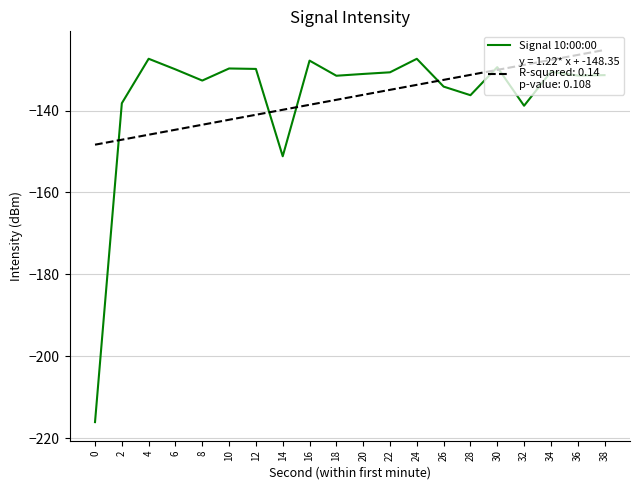

What is the total value across all series at 18?

-268.9